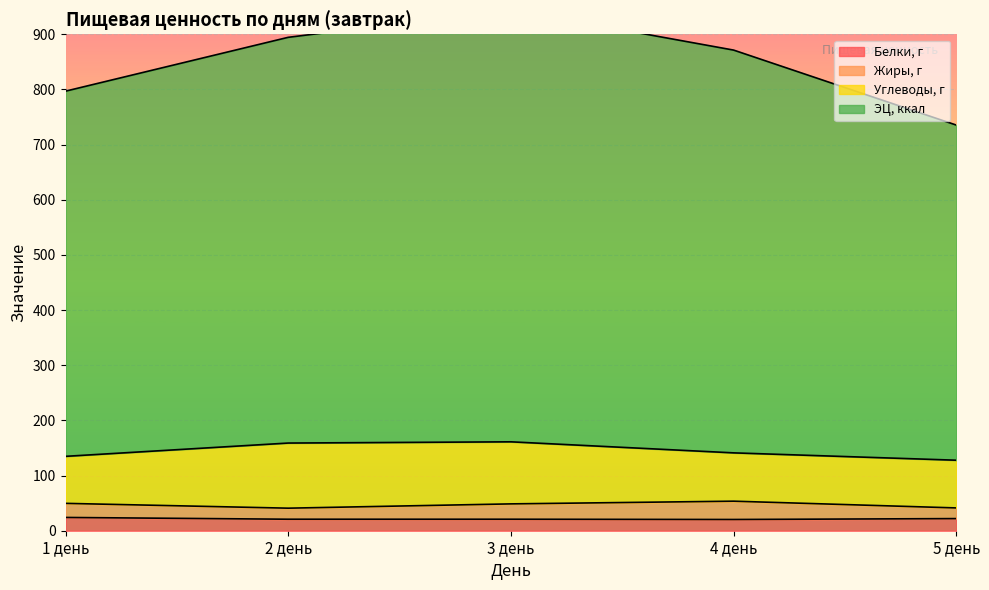

Where is Белки, г nearest to the value 22?

5 день